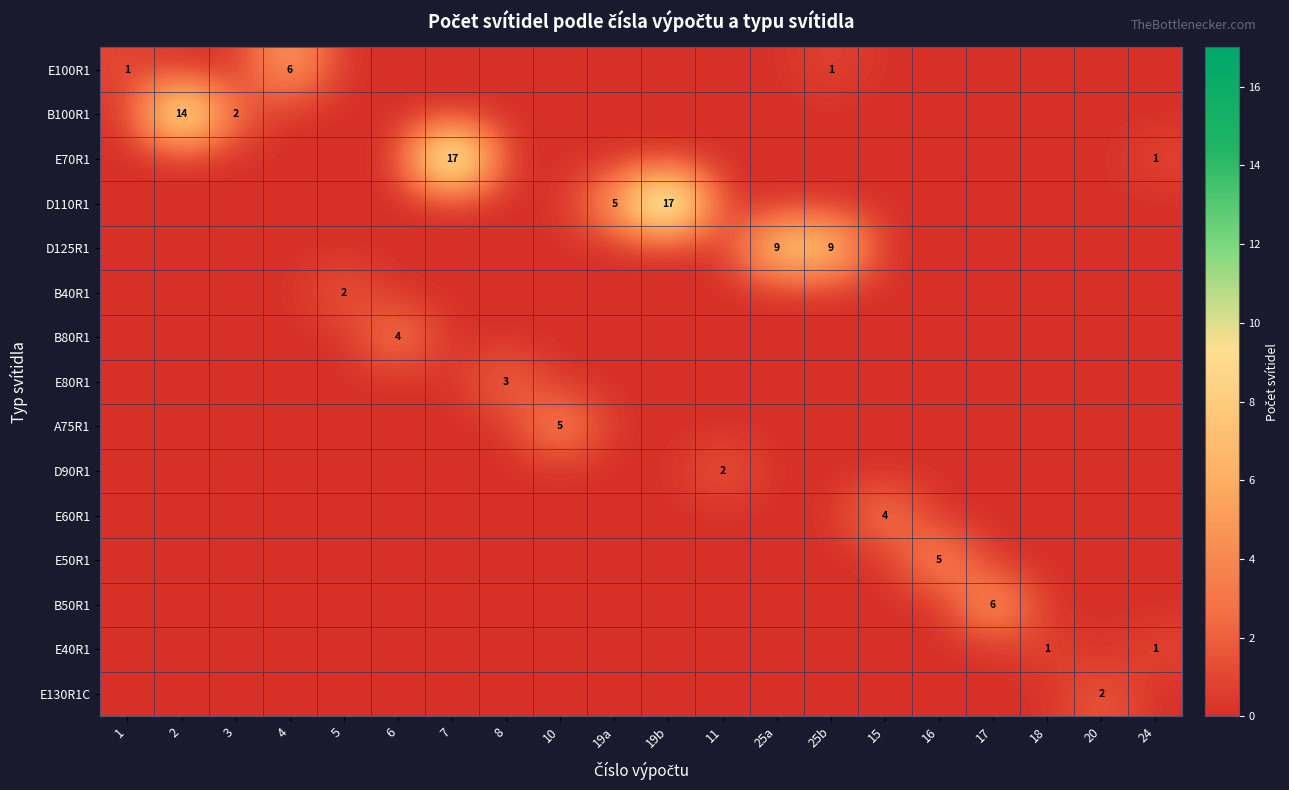

The D125R1 series shows 0 at 8. True or false?

True